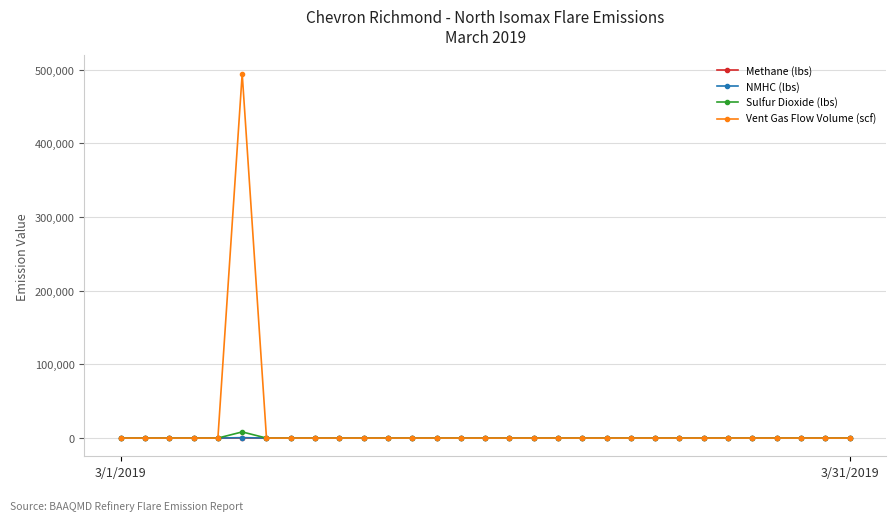

Which series has the widest spread of values?

Vent Gas Flow Volume (scf)